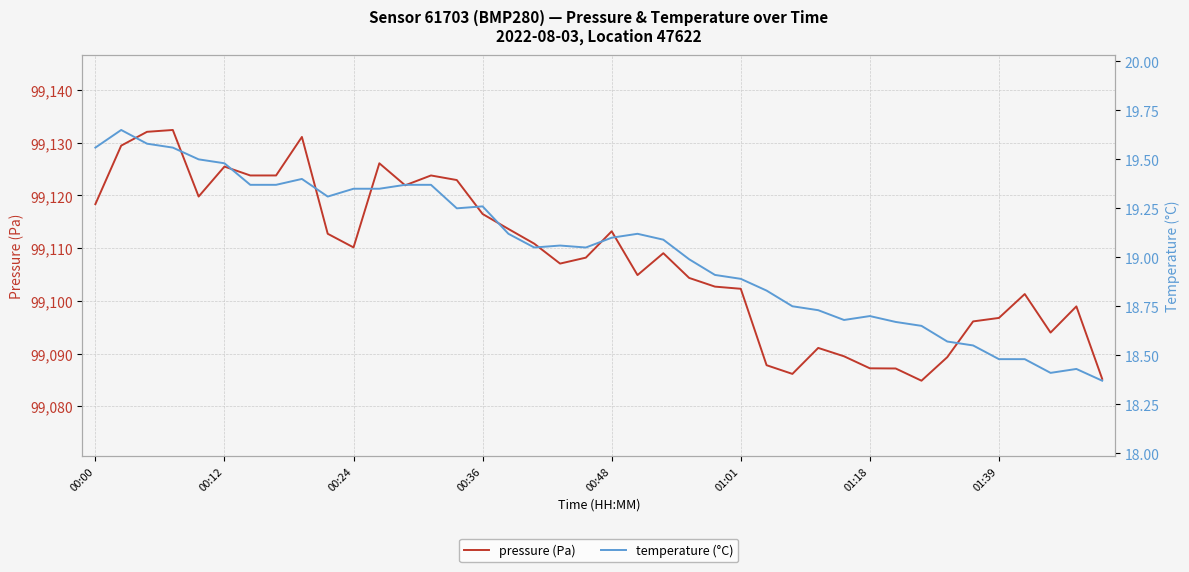

Is it true that pressure (Pa) equals 62873.4 at 00:36?

False